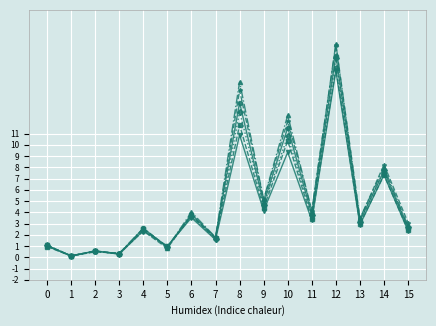

At which category is the sum across all series the highest?

12